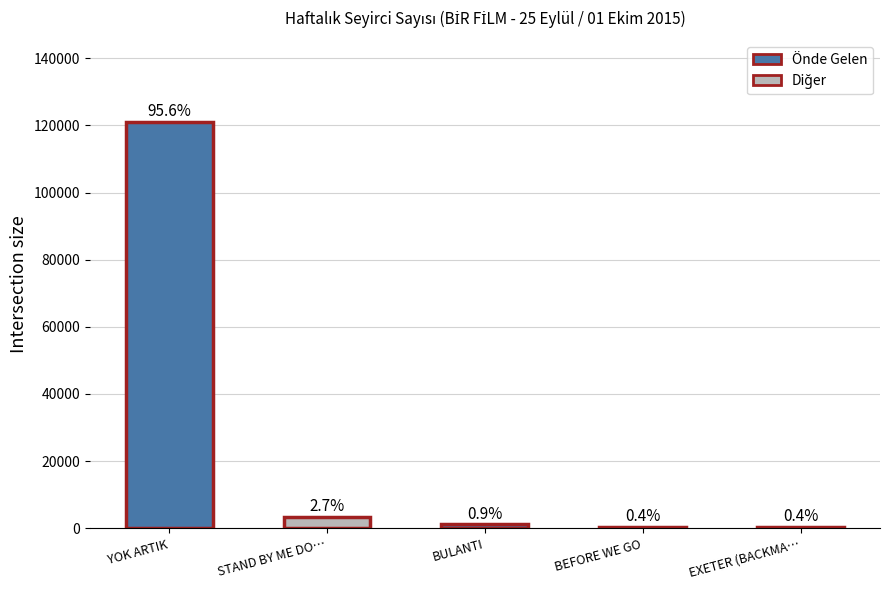

Reading left to right, what are all the values shown in this chart?

121079	3379	1129	477	530